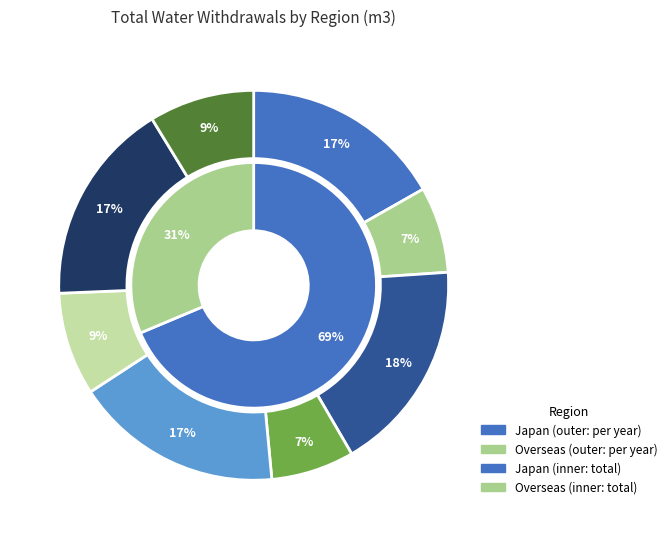

To the nearest percent, what portion does FY2023 represent?

25%